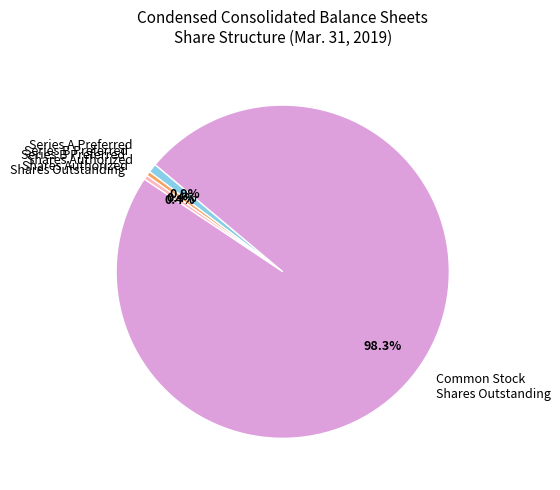

Does Common Stock Shares Outstanding account for over 50% of the chart?

Yes